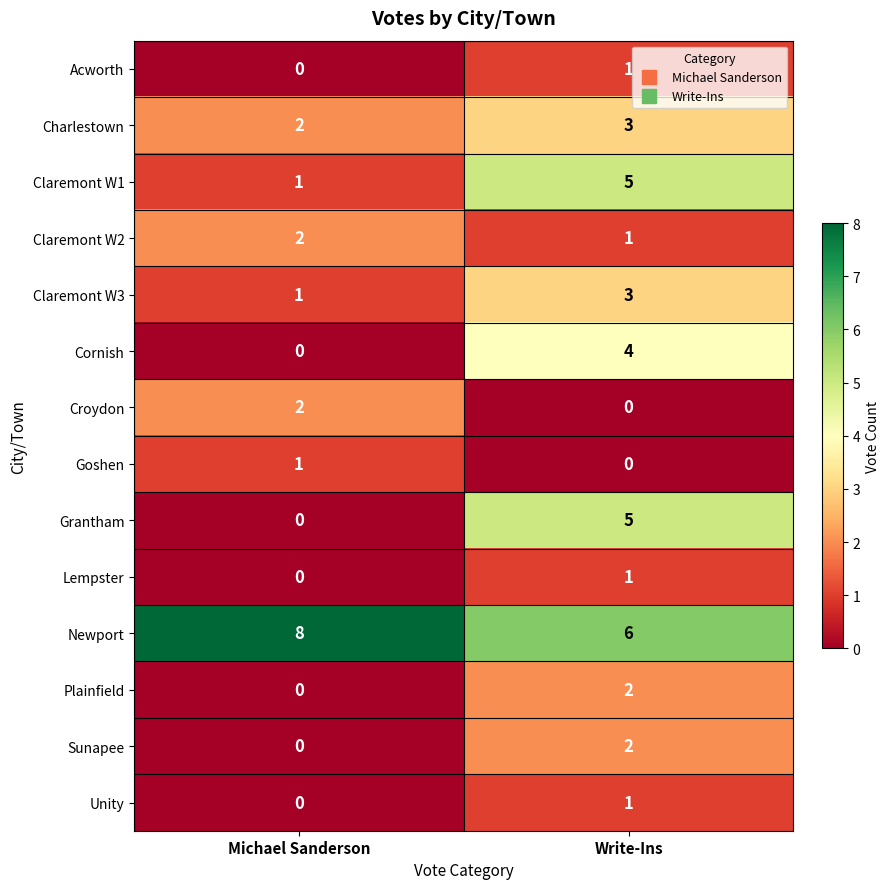

What is the maximum value shown in the chart?

8